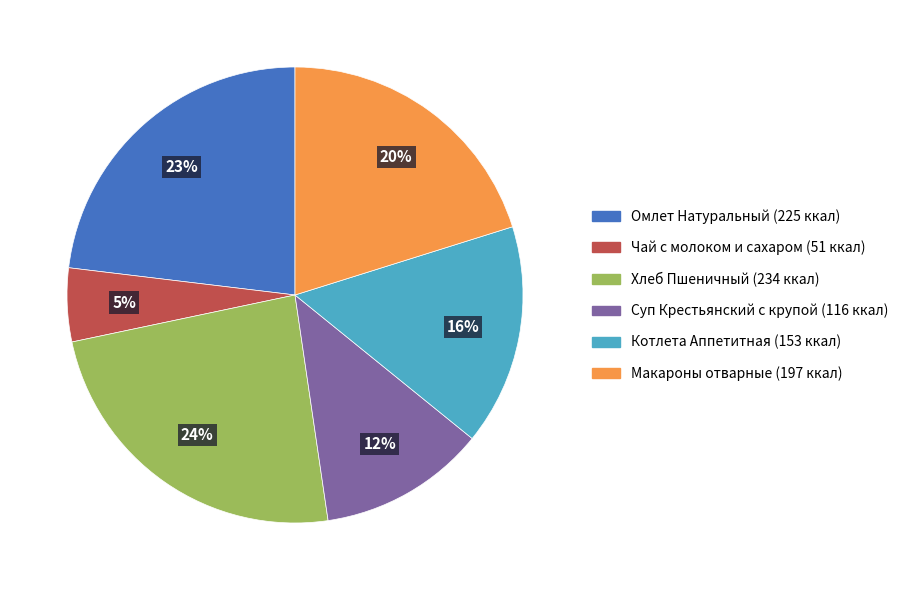

What percentage is the Макароны отварные slice, to the nearest percent?

20%